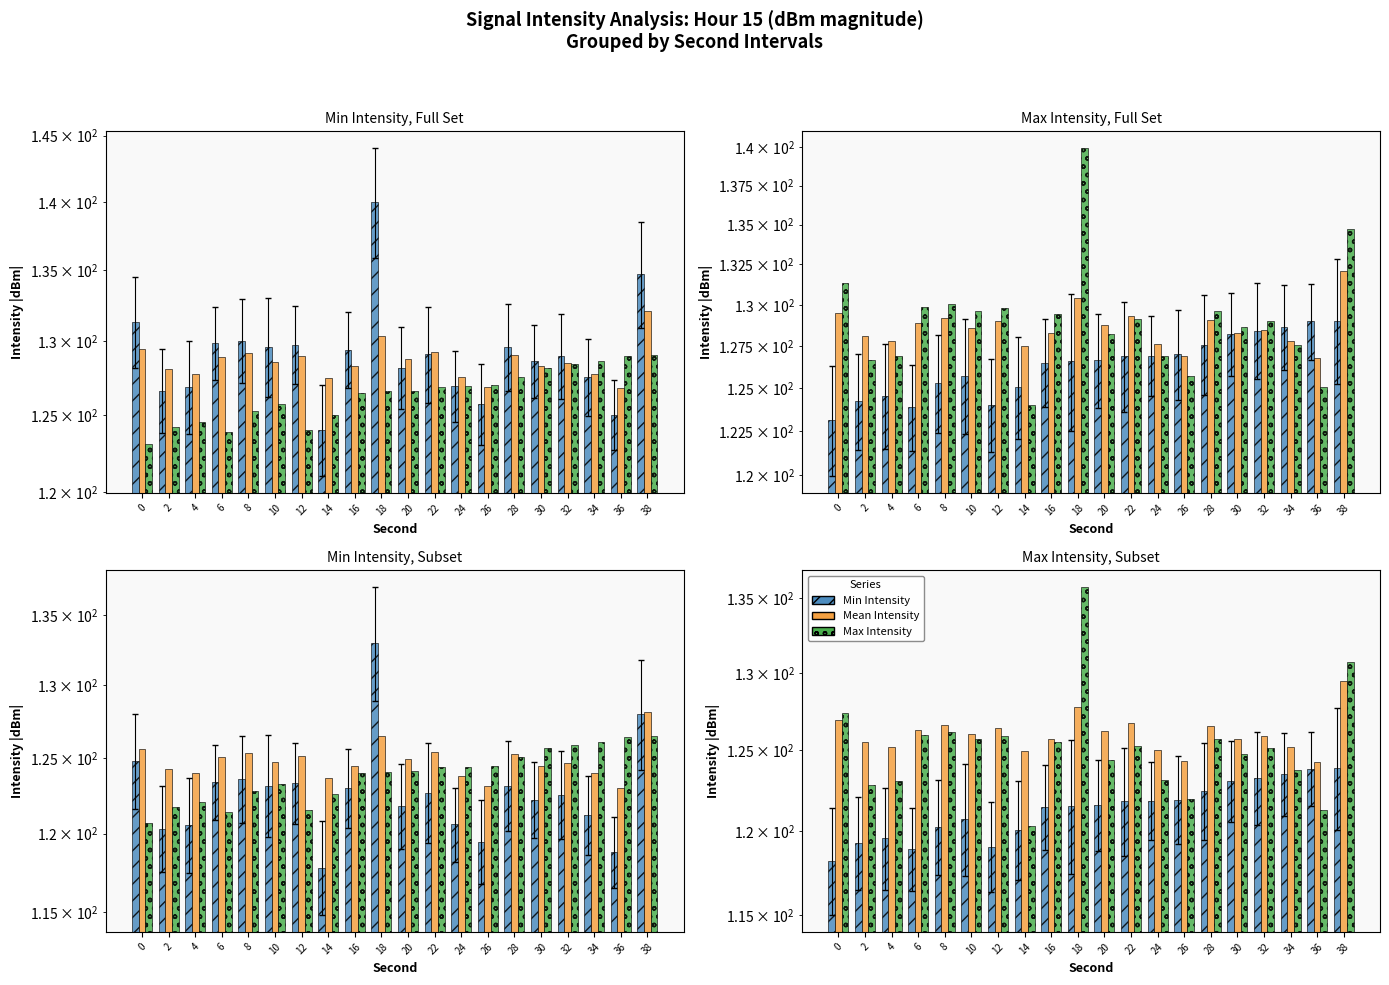

What is the total value across all series at 34?

372.5